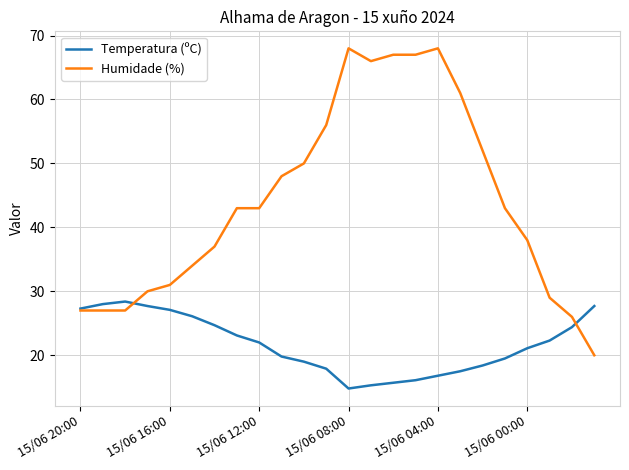

Which series has the widest spread of values?

Humidade (%)